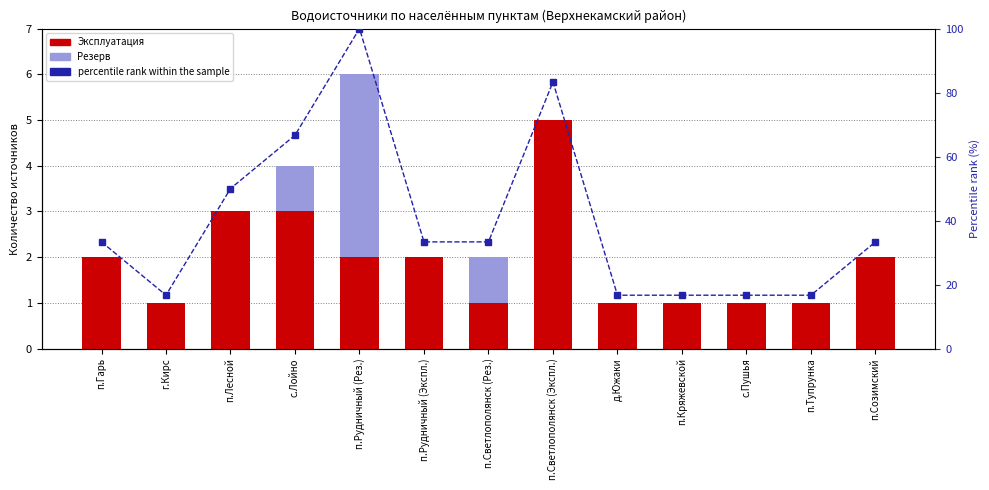

The value of Резерв at п.Созимский is 0.0. True or false?

True